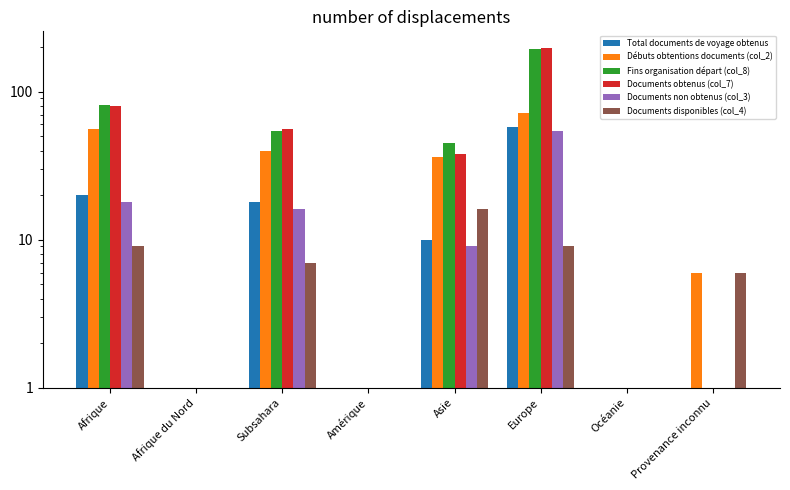

Reading left to right, extract all data points from this chart.

Total documents de voyage obtenus: Afrique=20	Afrique du Nord=0	Subsahara=18	Amérique=0	Asie=10	Europe=58	Océanie=0	Provenance inconnu=0
Débuts obtentions documents (col_2): Afrique=56	Afrique du Nord=0	Subsahara=40	Amérique=0	Asie=36	Europe=72	Océanie=0	Provenance inconnu=6
Fins organisation départ (col_8): Afrique=81	Afrique du Nord=0	Subsahara=54	Amérique=1	Asie=45	Europe=194	Océanie=0	Provenance inconnu=1
Documents obtenus (col_7): Afrique=80	Afrique du Nord=0	Subsahara=56	Amérique=1	Asie=38	Europe=196	Océanie=0	Provenance inconnu=0
Documents non obtenus (col_3): Afrique=18	Afrique du Nord=0	Subsahara=16	Amérique=0	Asie=9	Europe=54	Océanie=0	Provenance inconnu=0
Documents disponibles (col_4): Afrique=9	Afrique du Nord=0	Subsahara=7	Amérique=0	Asie=16	Europe=9	Océanie=0	Provenance inconnu=6